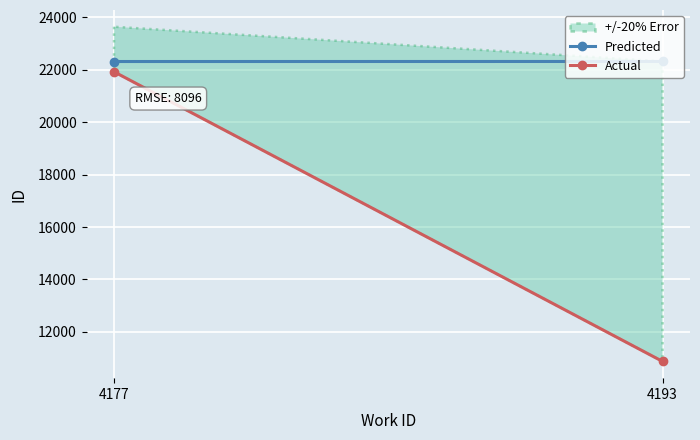

What is the difference between the maximum and minimum values in the Predicted series?

2